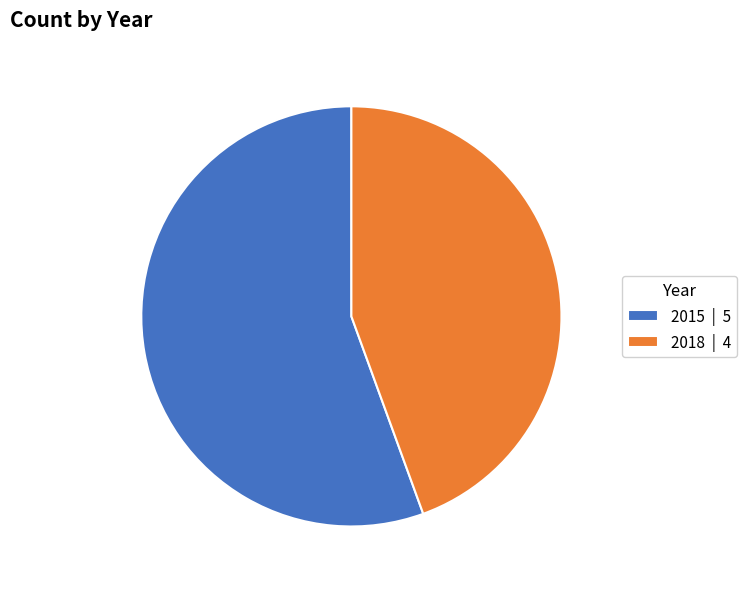

Rank the categories by value from lowest to highest.

2018, 2015